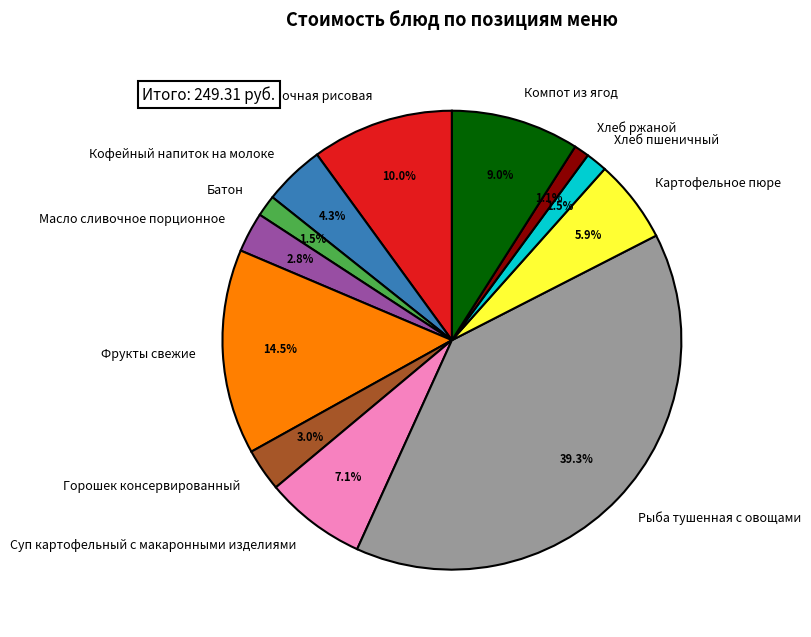

Approximately how many times larger is the value at Суп картофельный с макаронными изделиями compared to Хлеб пшеничный?

4.7